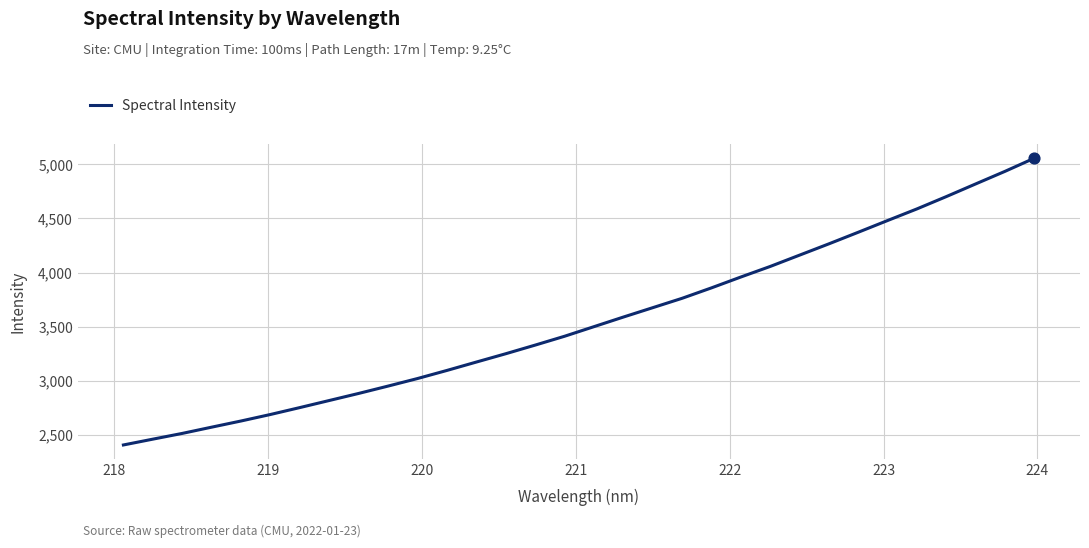

What is the greatest value displayed?

5057.1